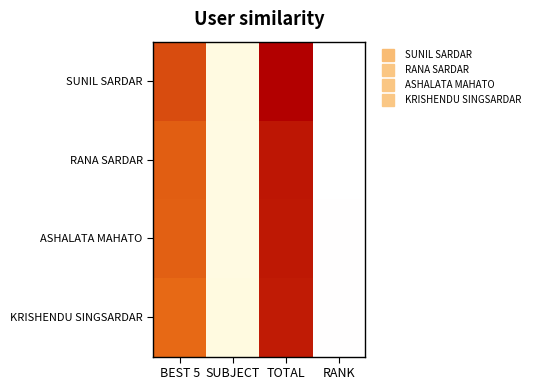

List the series in order of their peak value, lowest first.

KRISHENDU SINGSARDAR, ASHALATA MAHATO, RANA SARDAR, SUNIL SARDAR